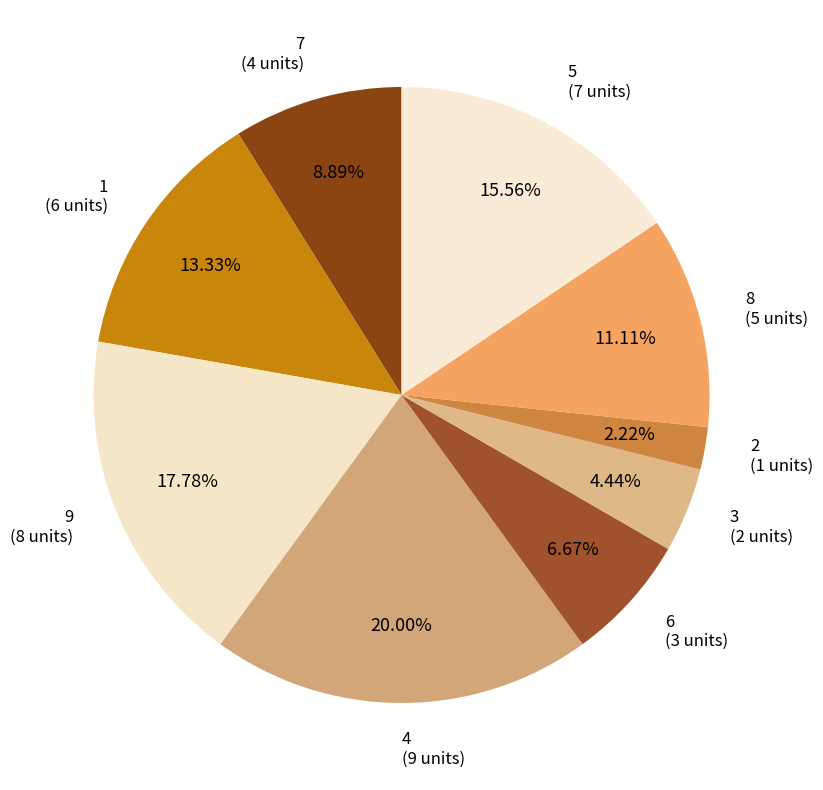

How many slices are in this pie chart?

9